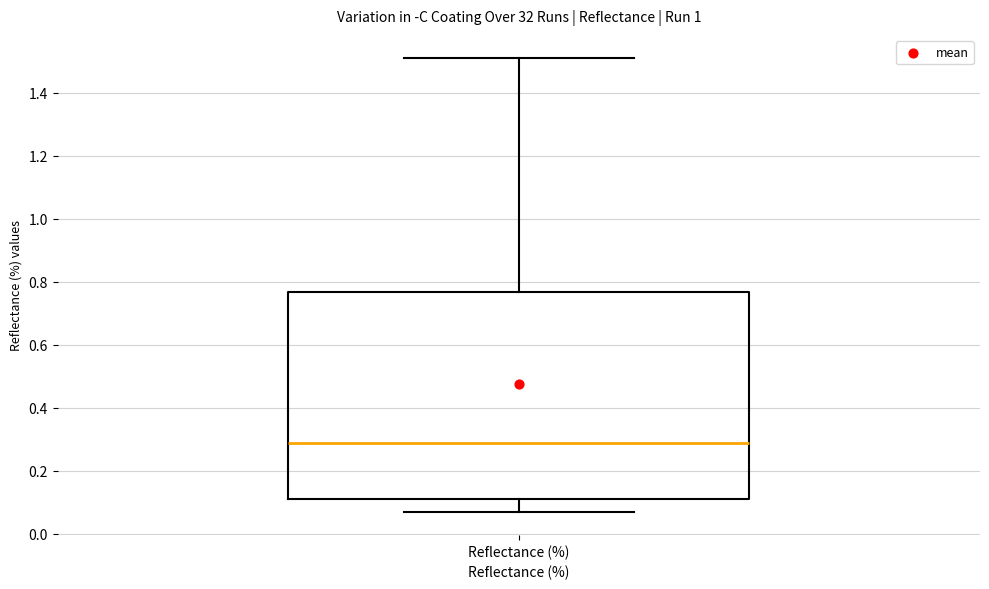

Where does the median line of the box for Reflectance (%) sit on the y-axis? The values are not printed on the chart, so give them approximately, as read against the axis.

0.28